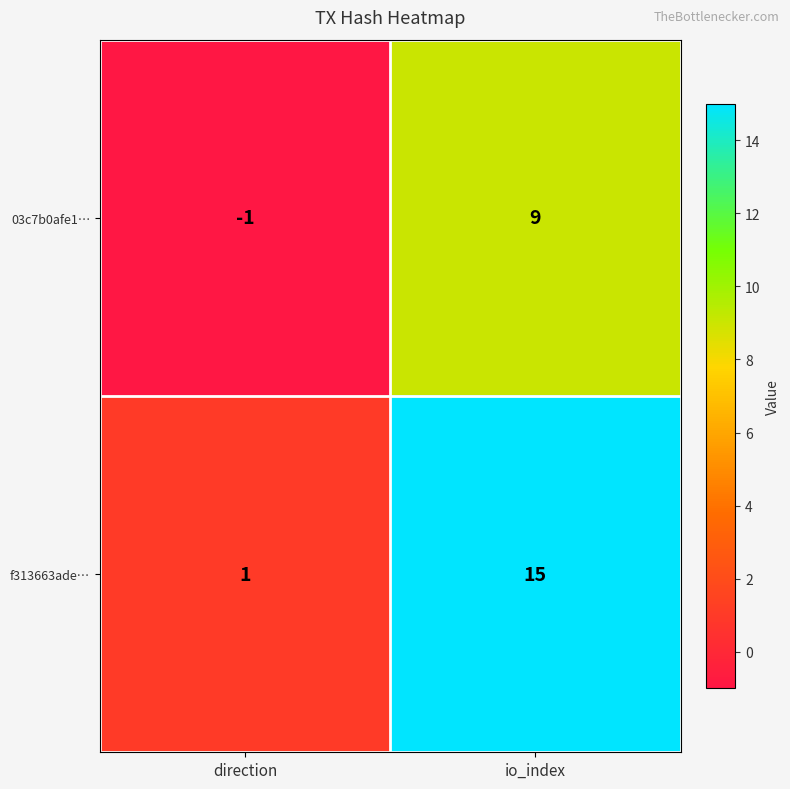

What is the sum of the 03c7b0afe1… values at direction and io_index?

8